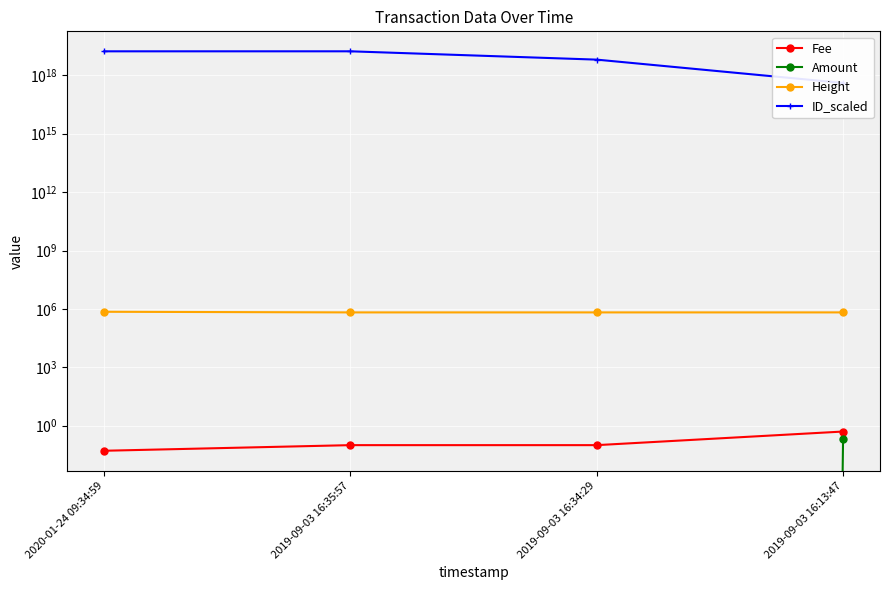

Reading left to right, extract all data points from this chart.

Fee: 0.1	0.1	0.1	0.5
Amount: 0.0	0.0	0.0	0.2
Height: 711754.0	660759.0	660758.0	660749.0
ID_scaled: 17153123105905475584.0	17180968608281296896.0	6414717823495881728.0	405832109678606976.0